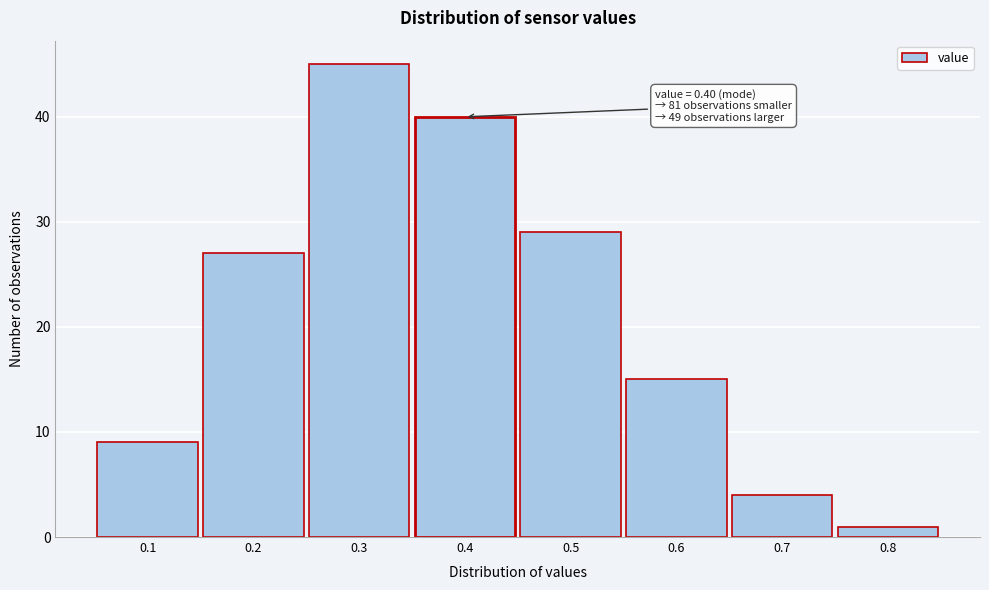

Over which range of the x-axis is the bar tallest?

0.25 to 0.35